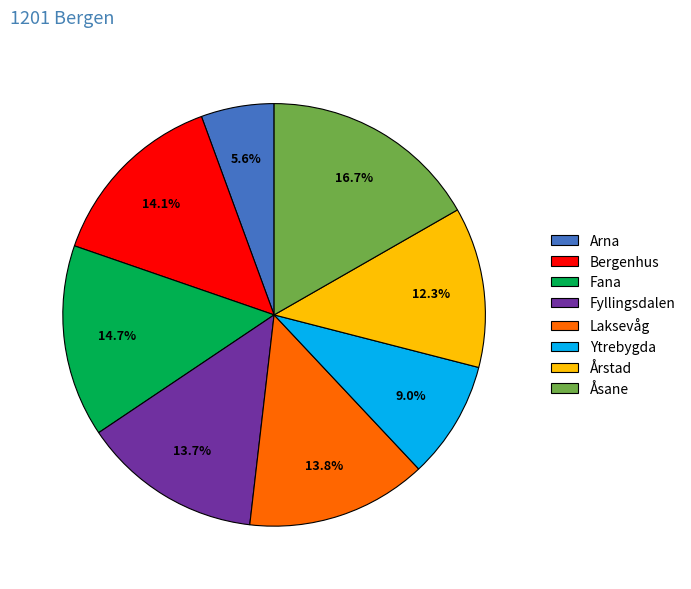

How many segments does this pie chart have?

8